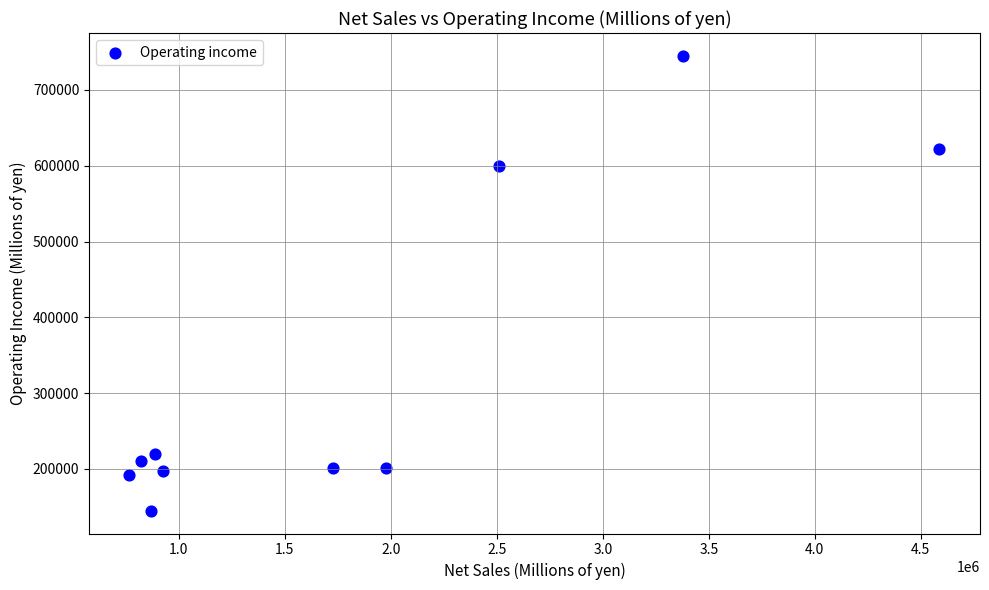

What is the range of X values (max minus min)?

3821661